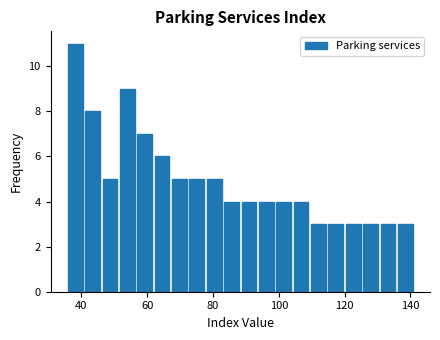

Around what value on the x-axis is the tallest bar? Give the approximate position of its centre, as read against the axis.

38